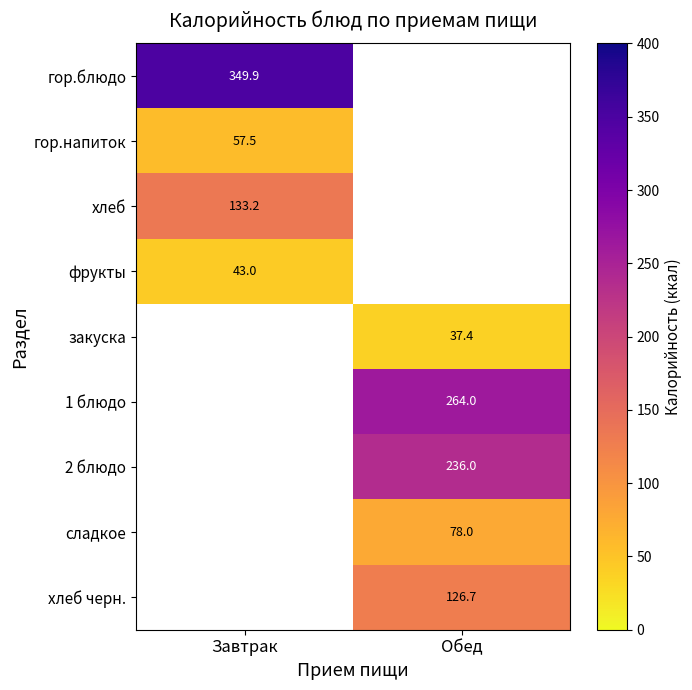

Is it true that хлеб equals 133.2 at Завтрак?

True